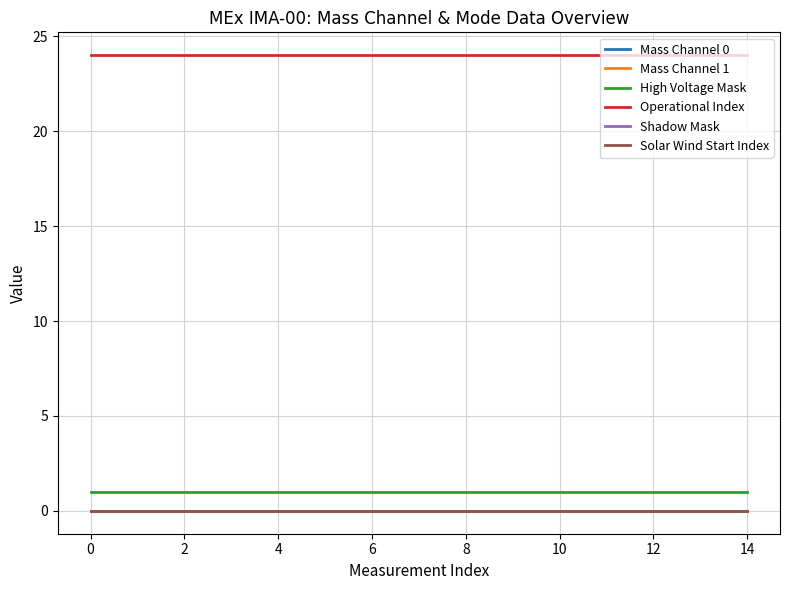

Does the chart display data point markers on the line(s)?

No